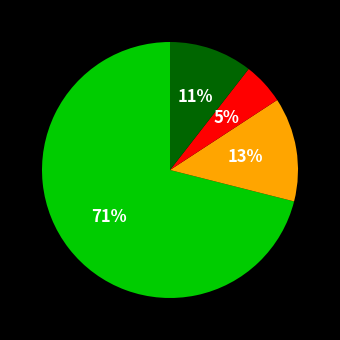

Does any single category account for the majority?

Yes